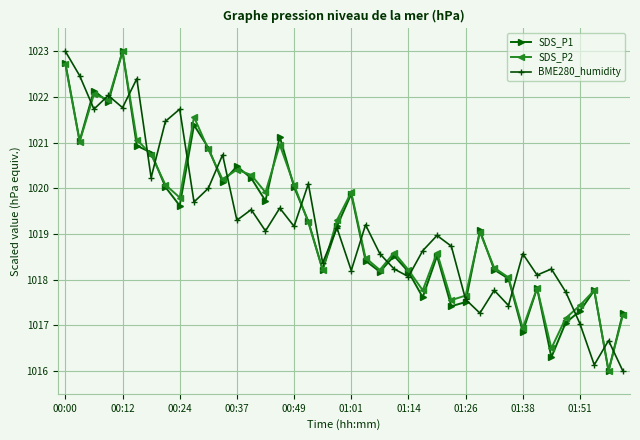

What is the minimum value shown in the chart?

1016.0